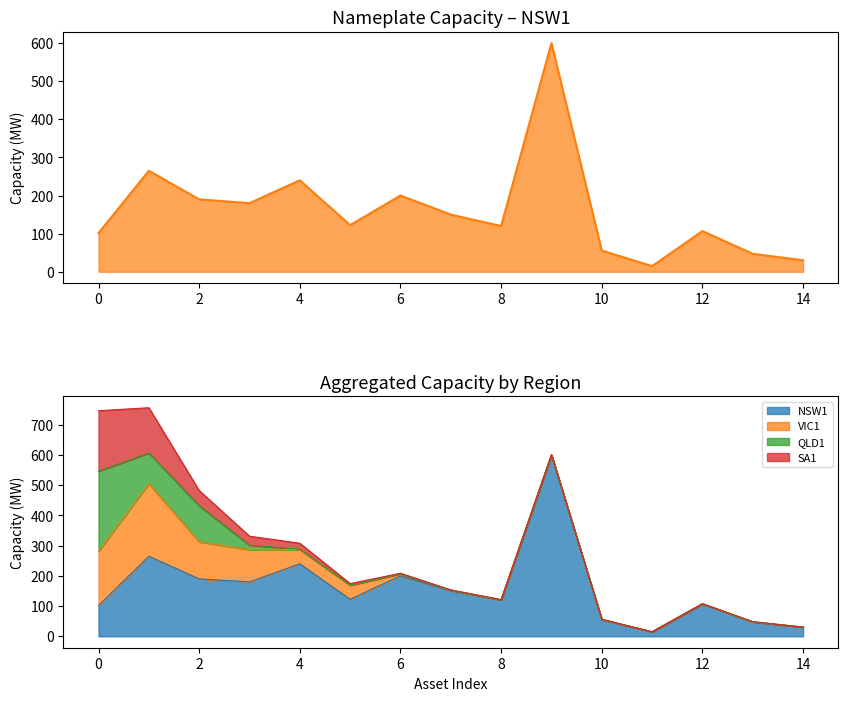

What is the average value of the VIC1 series?

50.5